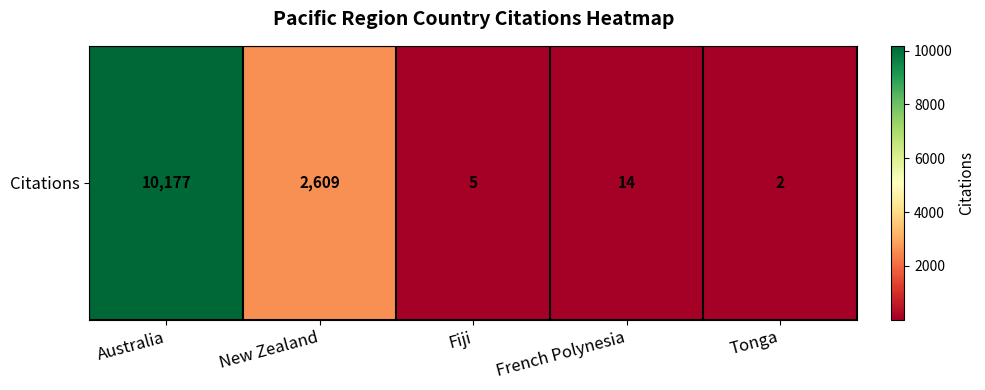

At which label is the value closest to 5089?

New Zealand